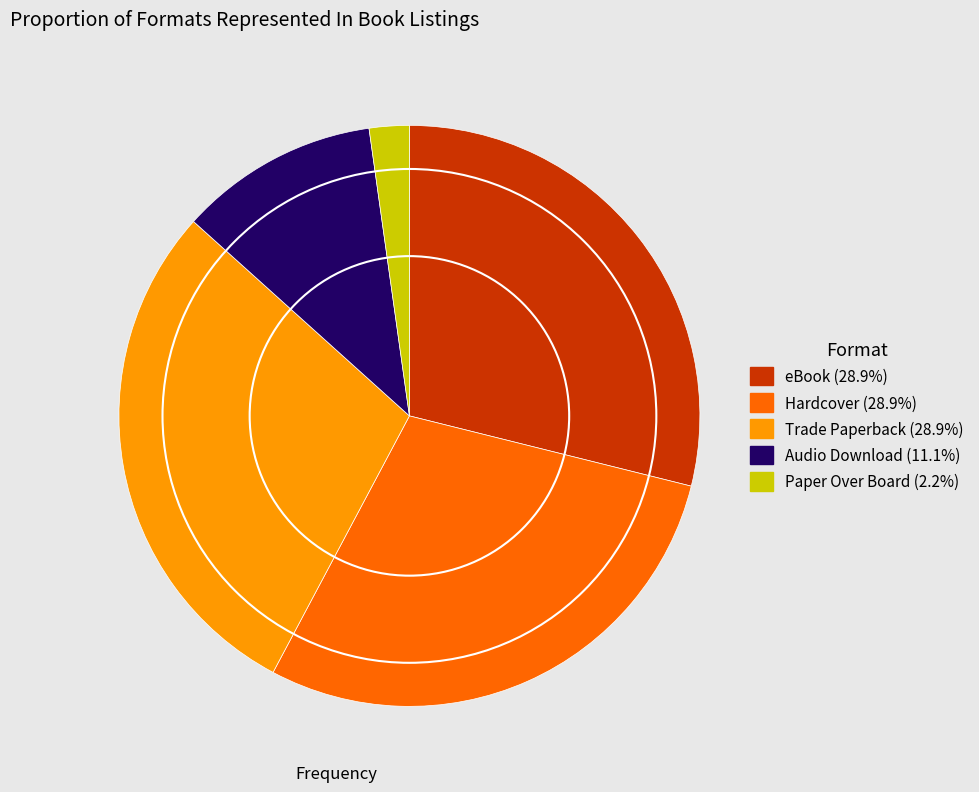

How many segments does this pie chart have?

5